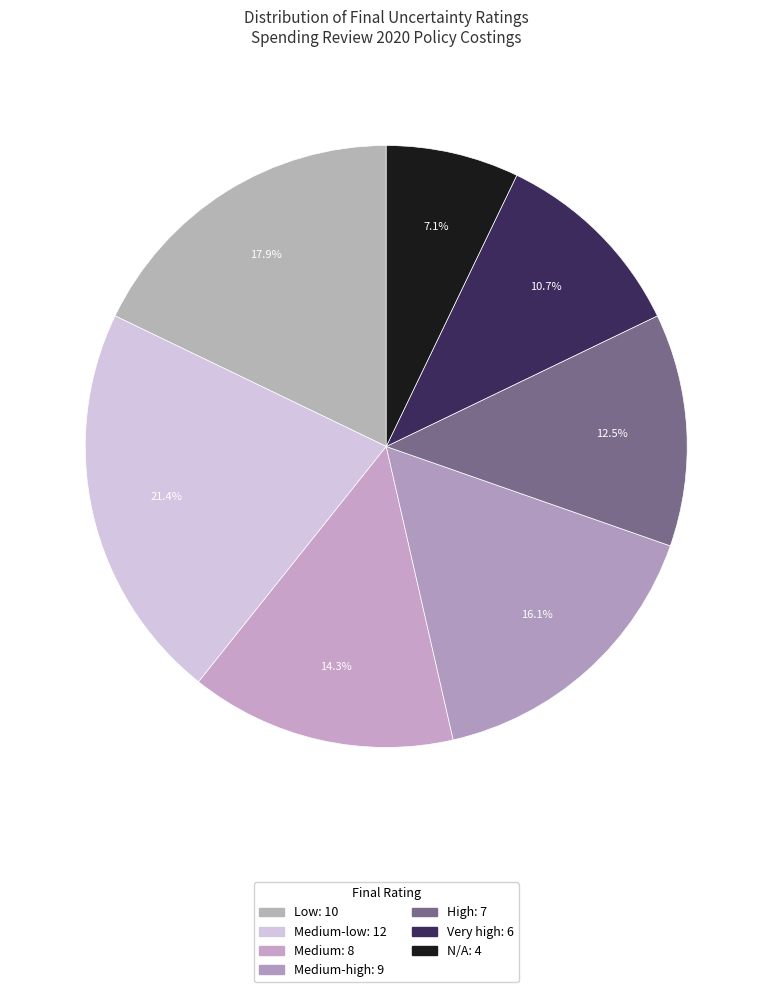

How many slices are in this pie chart?

7